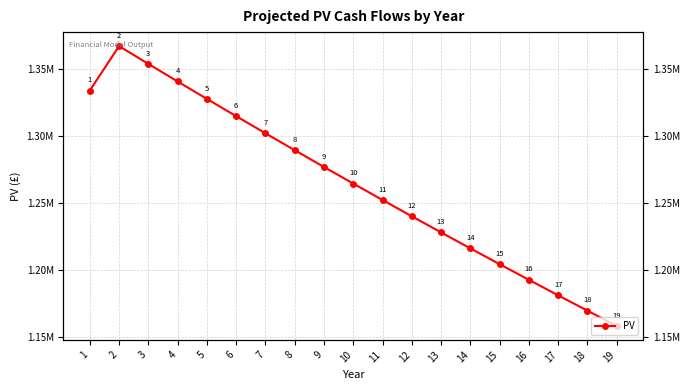

Approximately how many times larger is the value at 2 compared to 19?

1.2